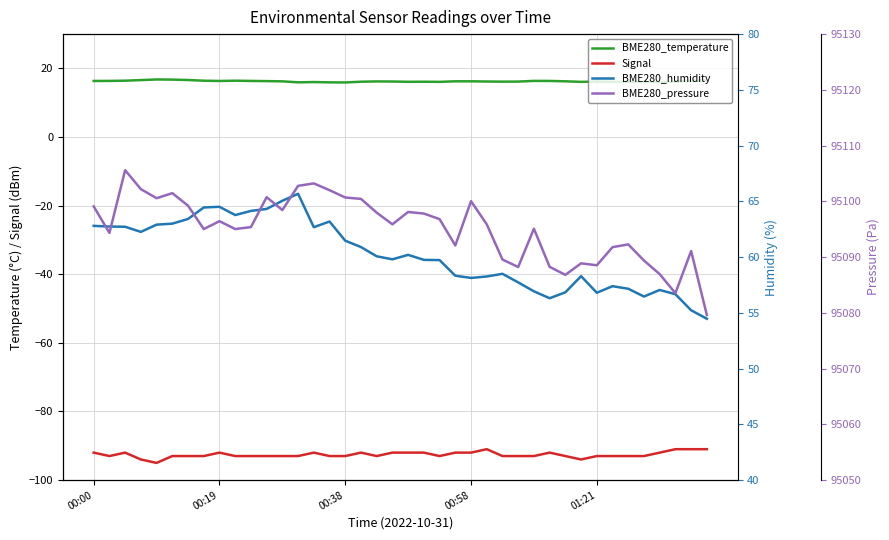

What is the minimum value shown in the chart?

-95.0